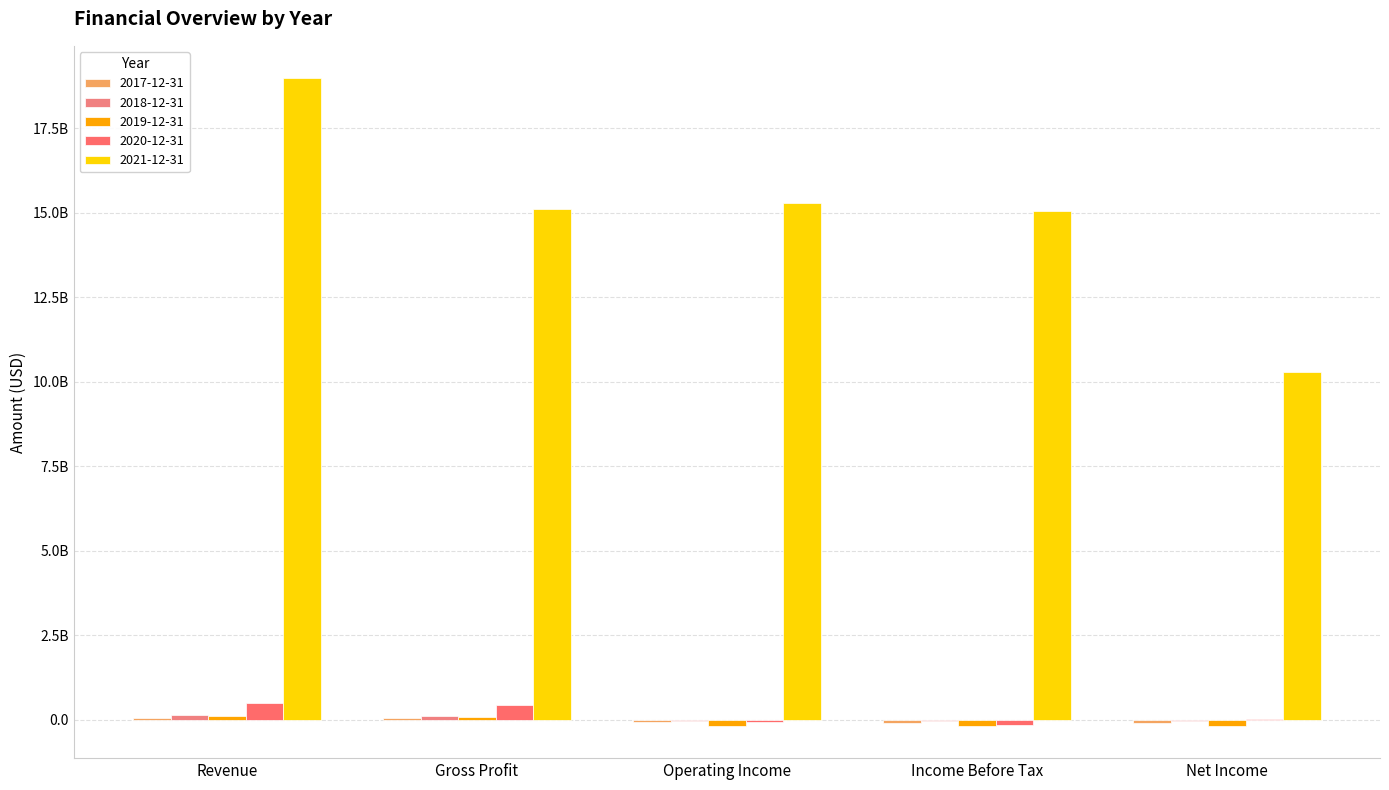

What is the total value across all series at Gross Profit?

15796385000